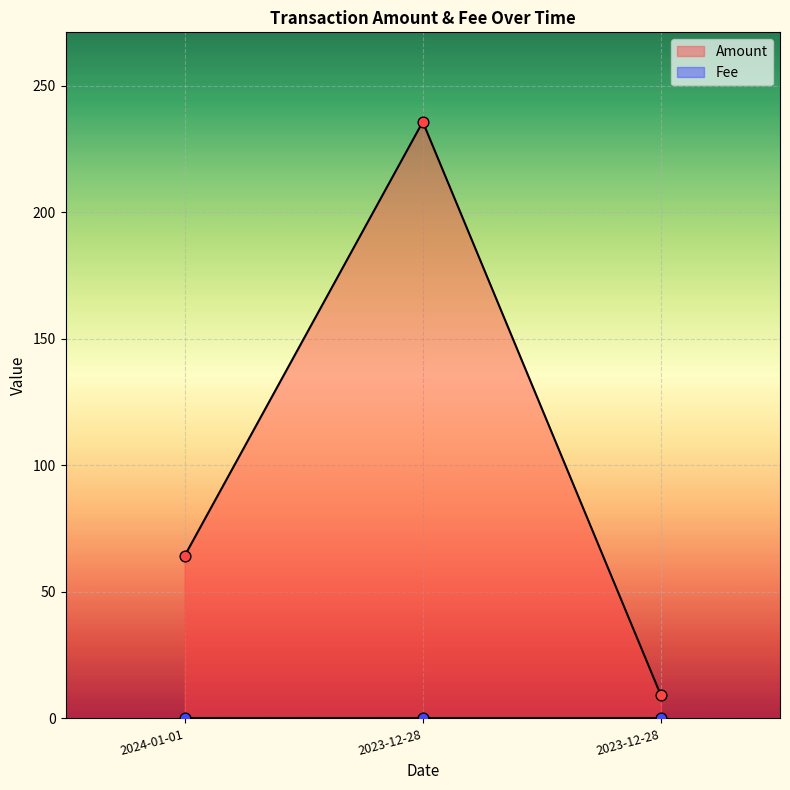

What is the ratio of the value at 2023-12-28 to the value at 2024-01-01?

0.1